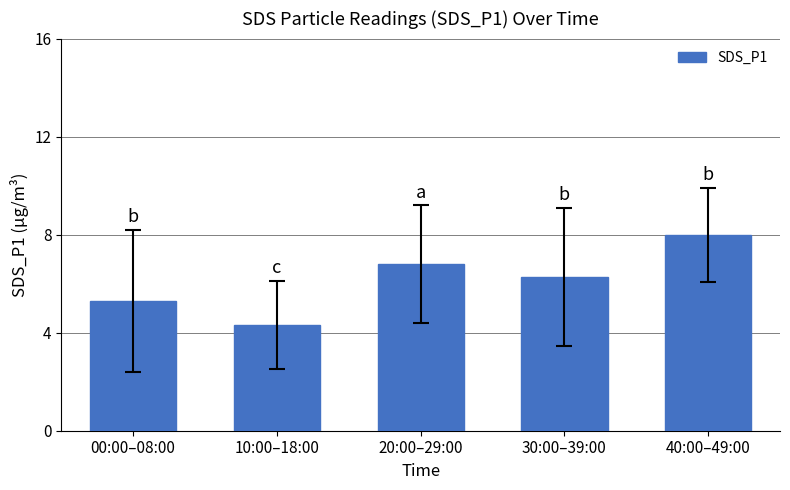

What is the label of the 3rd bar from the right?

20:00–29:00